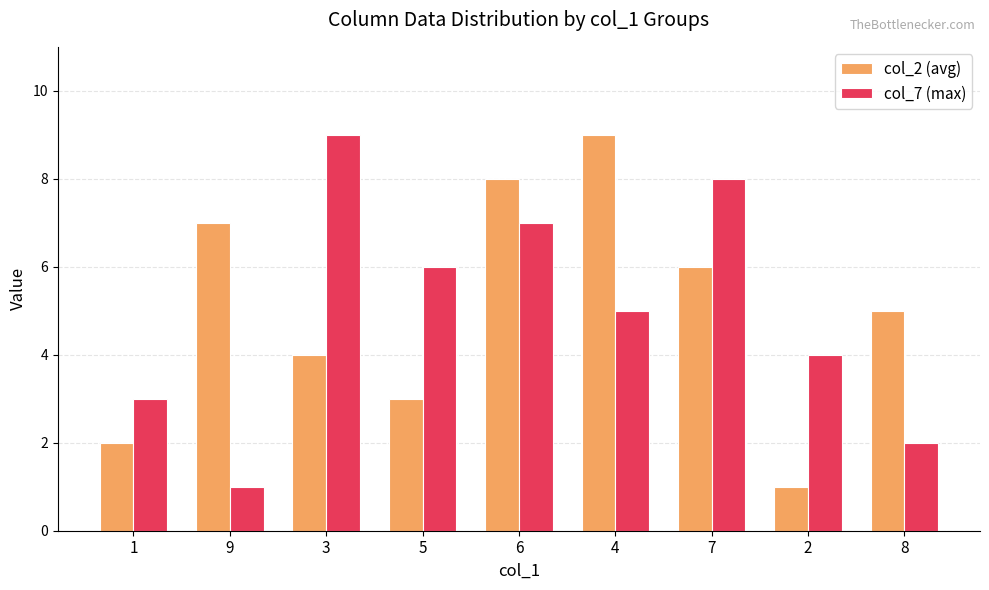

What is the value of the col_7 (max) bar at the 9th from the left?

2